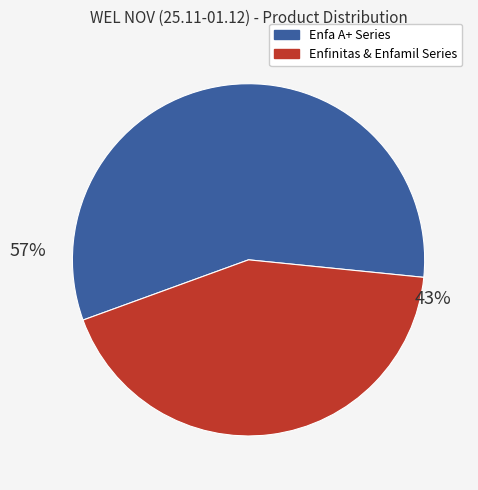

Does any single category account for the majority?

Yes